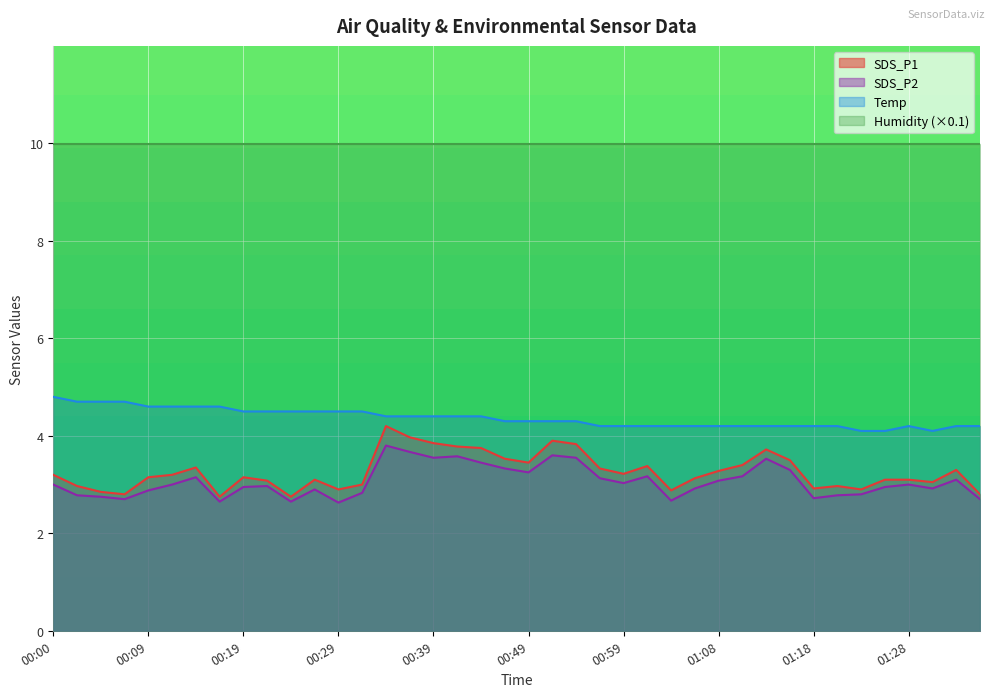

Is it true that Temp equals 4.1 at 01:26?

True